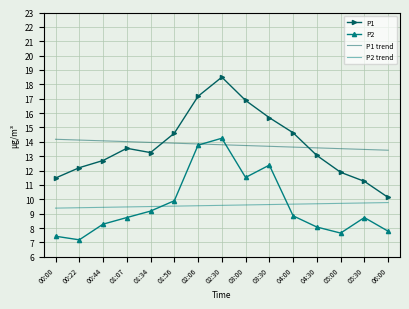

The value of P1 trend at 01:56 is 13.9. True or false?

True